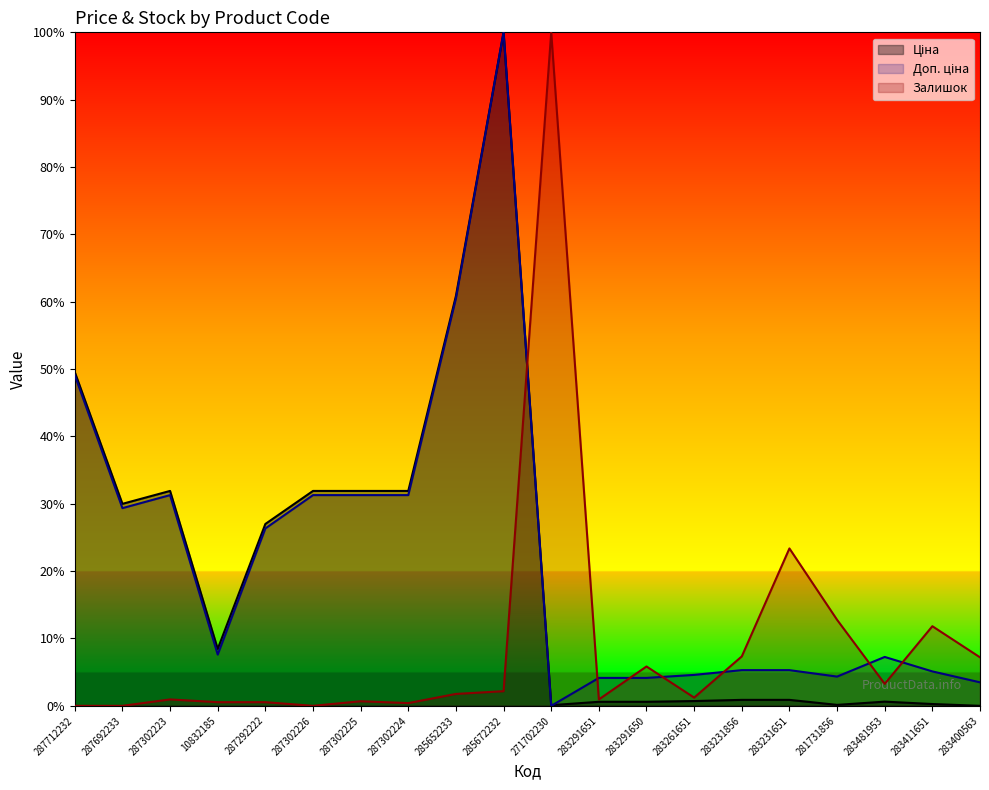

At which category does Залишок reach its first local peak?

287302223